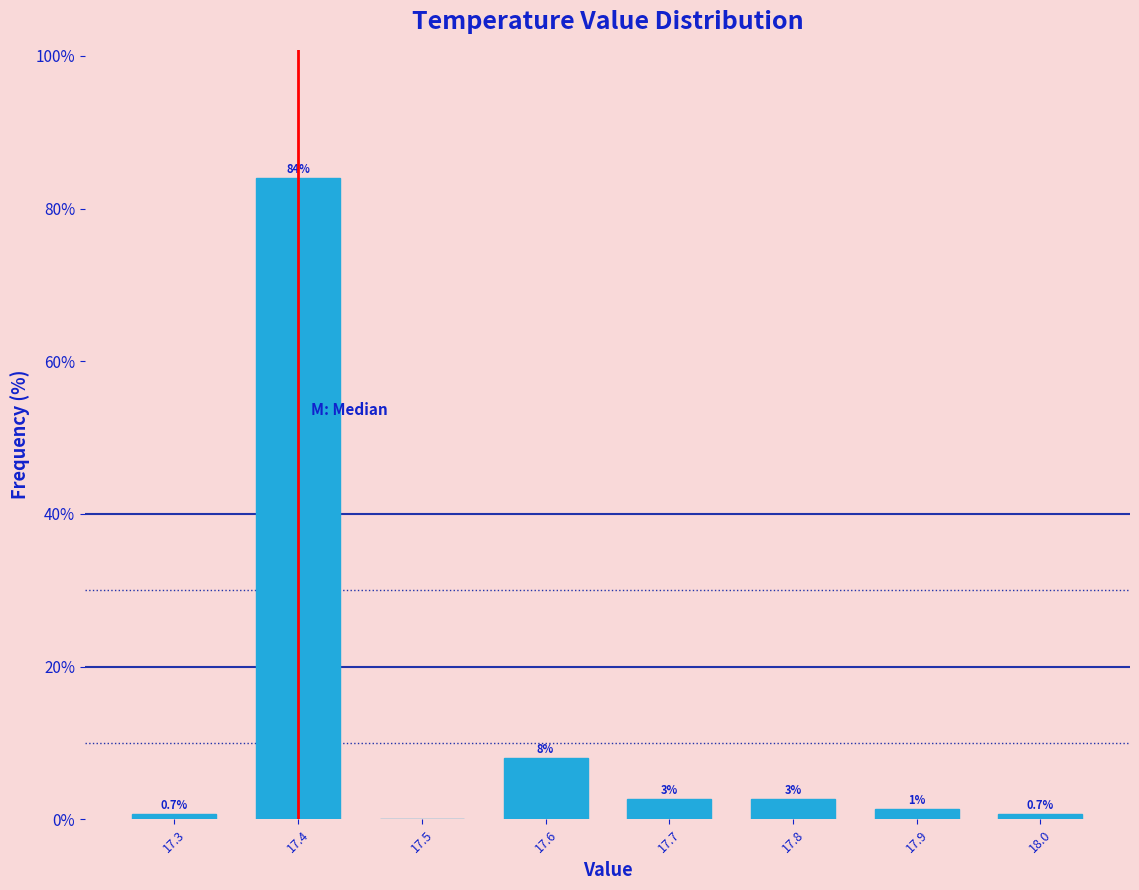

Over which range of the x-axis is the bar tallest?

17.35 to 17.45